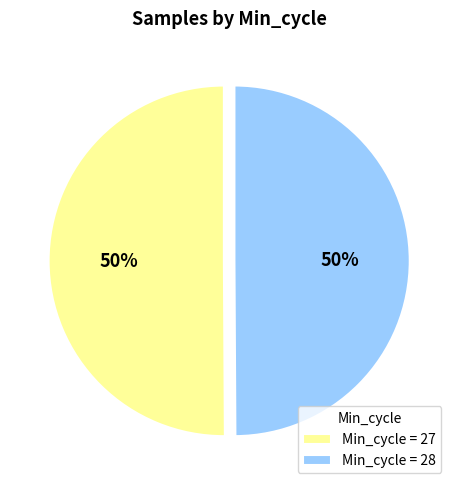

Is the sum of Min_cycle = 27 and Min_cycle = 28 greater than half?

Yes